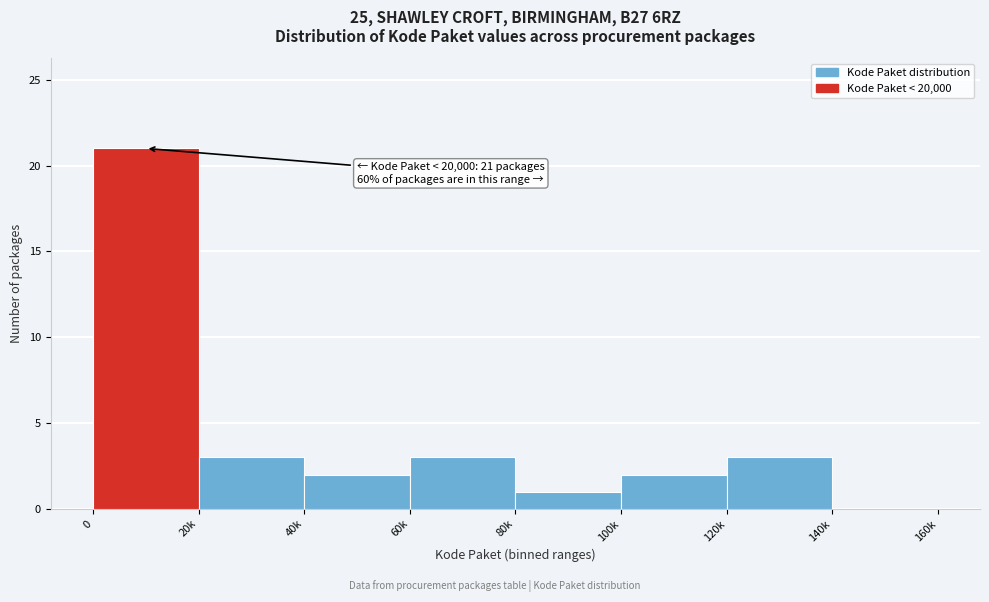

Reading right to left, extract all data points from this chart.

140k=0	120k=3	100k=2	80k=1	60k=3	40k=2	20k=3	0=21